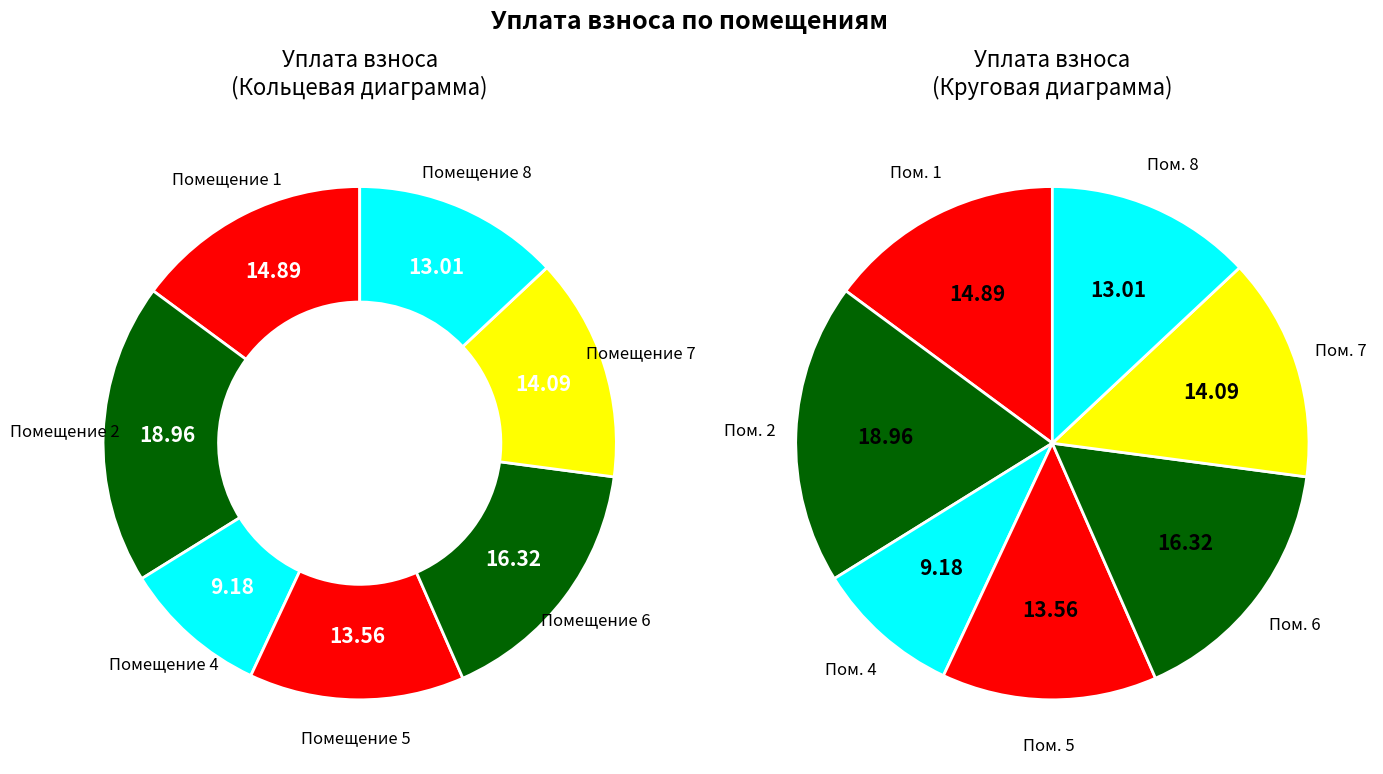

Which has a higher value, 2 or 4?

2